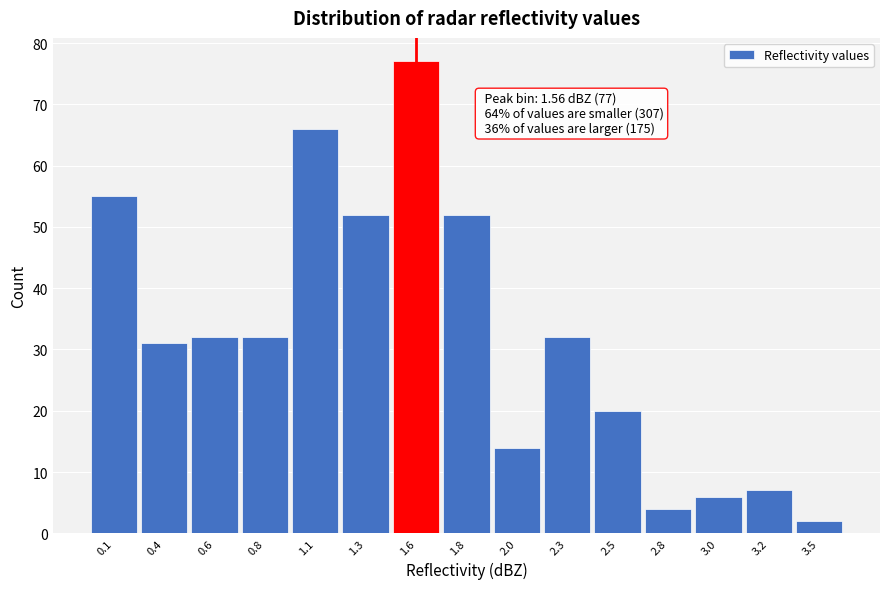

Reading left to right, what are all the values shown in this chart?

0.1=55	0.4=31	0.6=32	0.8=32	1.1=66	1.3=52	1.6=77	1.8=52	2.0=14	2.3=32	2.5=20	2.8=4	3.0=6	3.2=7	3.5=2